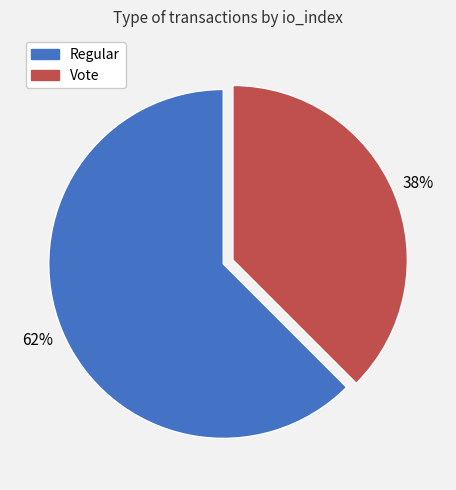

The Regular slice represents 62% of the pie. True or false?

True